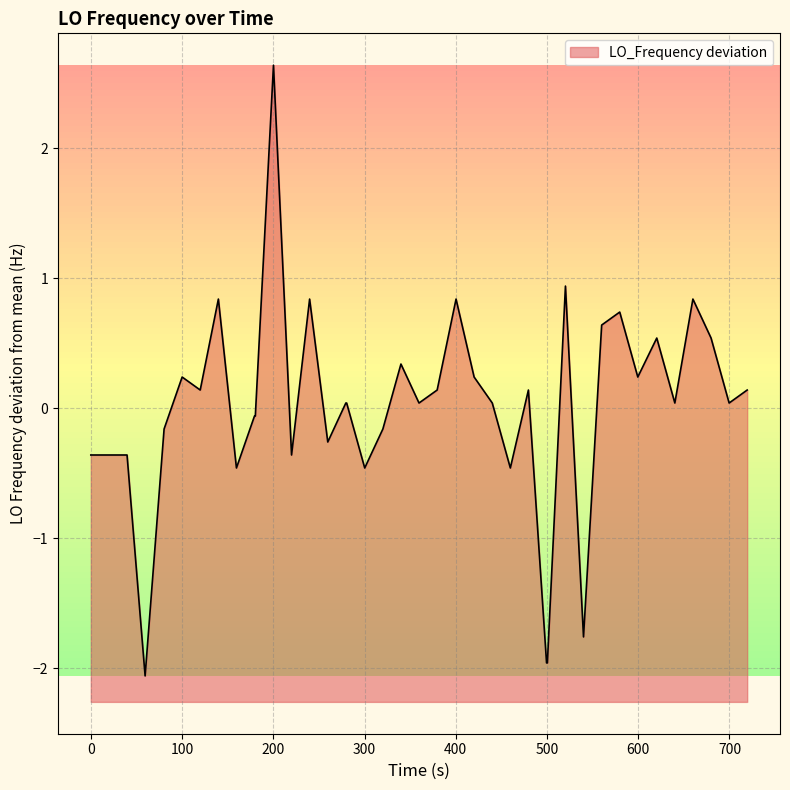

What is the smallest value displayed?

-2.1